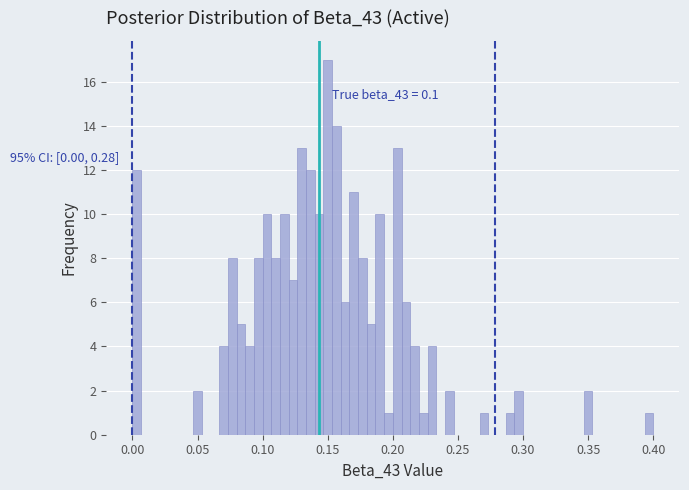

Around what value on the x-axis is the tallest bar? Give the approximate position of its centre, as read against the axis.

0.150